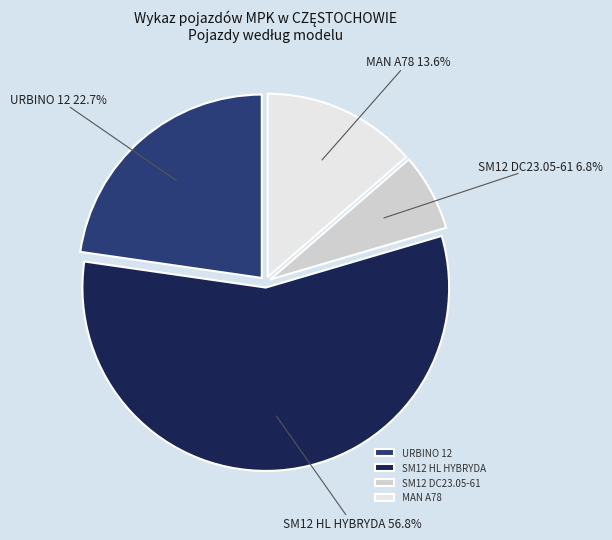

Which has a higher value, MAN A78 or SM12 HL HYBRYDA?

SM12 HL HYBRYDA